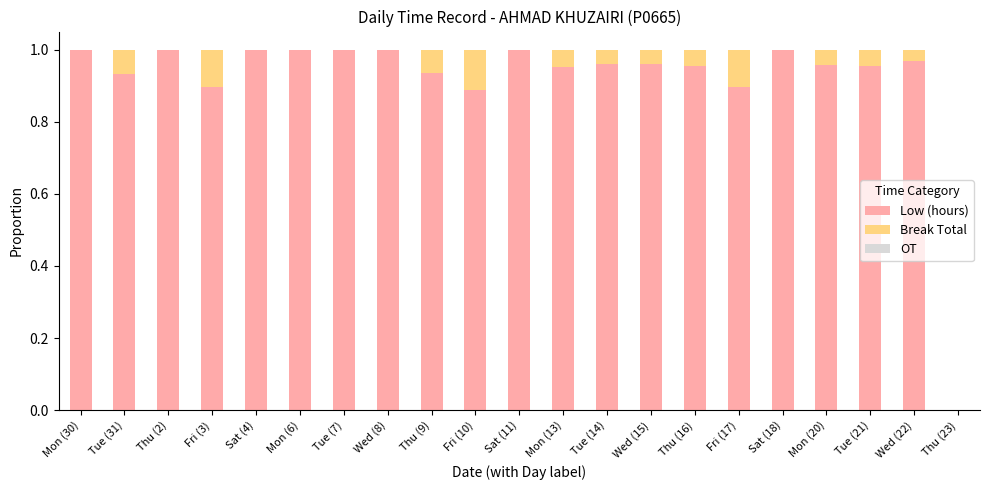

What is the sum of the Low (hours) values at Sat (11) and Tue (31)?

1.9